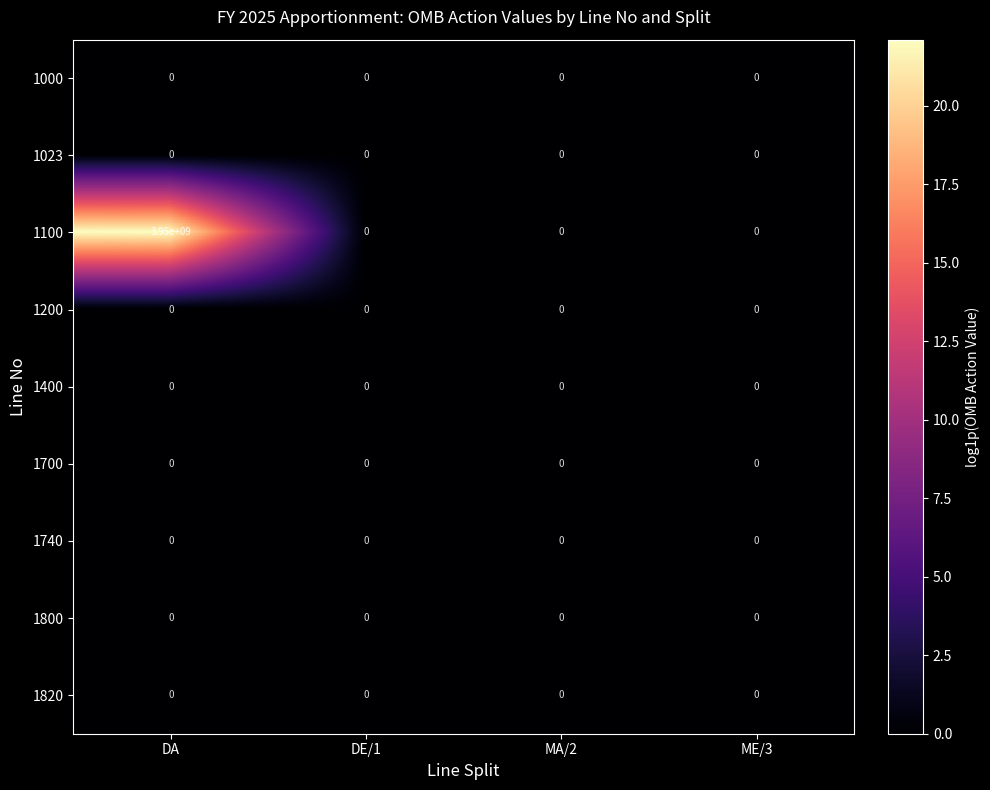

The 1800 series shows 0 at MA/2. True or false?

True